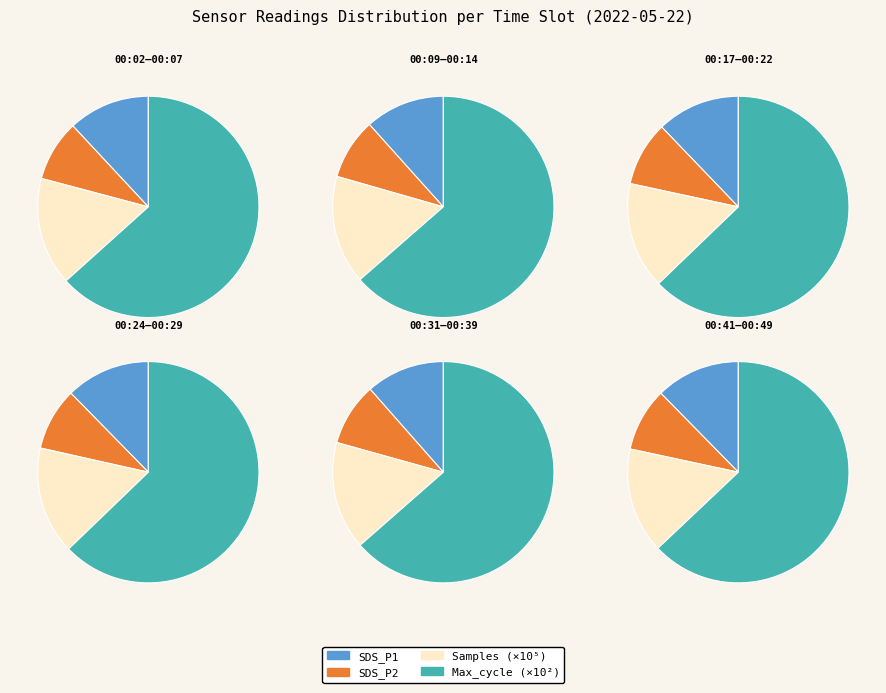

True or false: 00:27 accounts for 8% of the total.

True